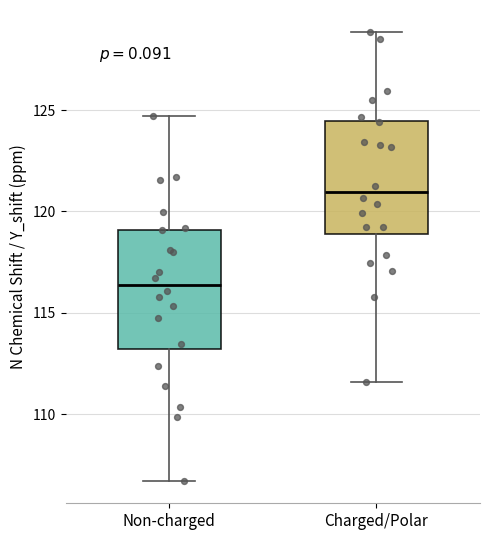

Where does the lower whisker of the box for Charged/Polar end on the y-axis? The values are not printed on the chart, so give them approximately, as read against the axis.

111.5